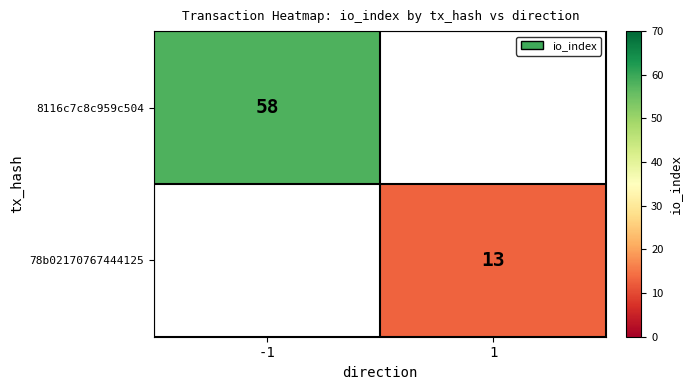

What is the maximum value shown in the chart?

58.0